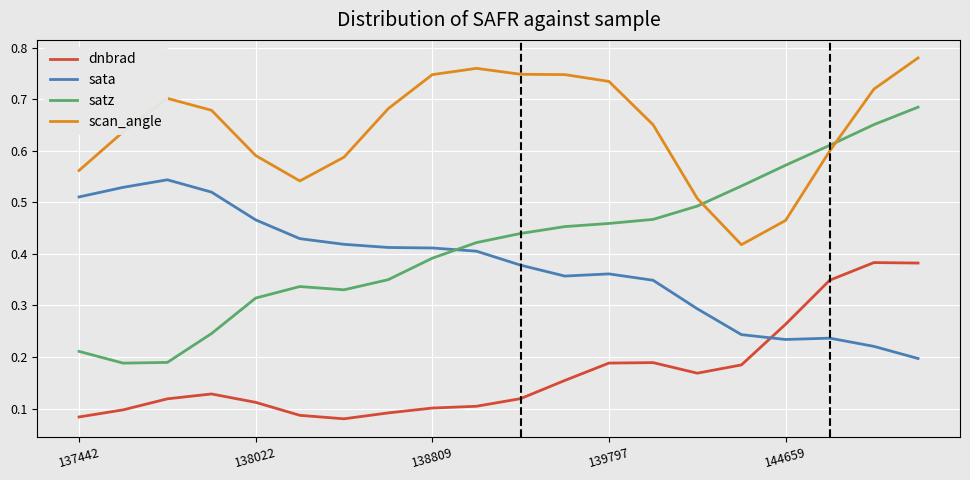

At how many categories does at least one series exceed 0?

20